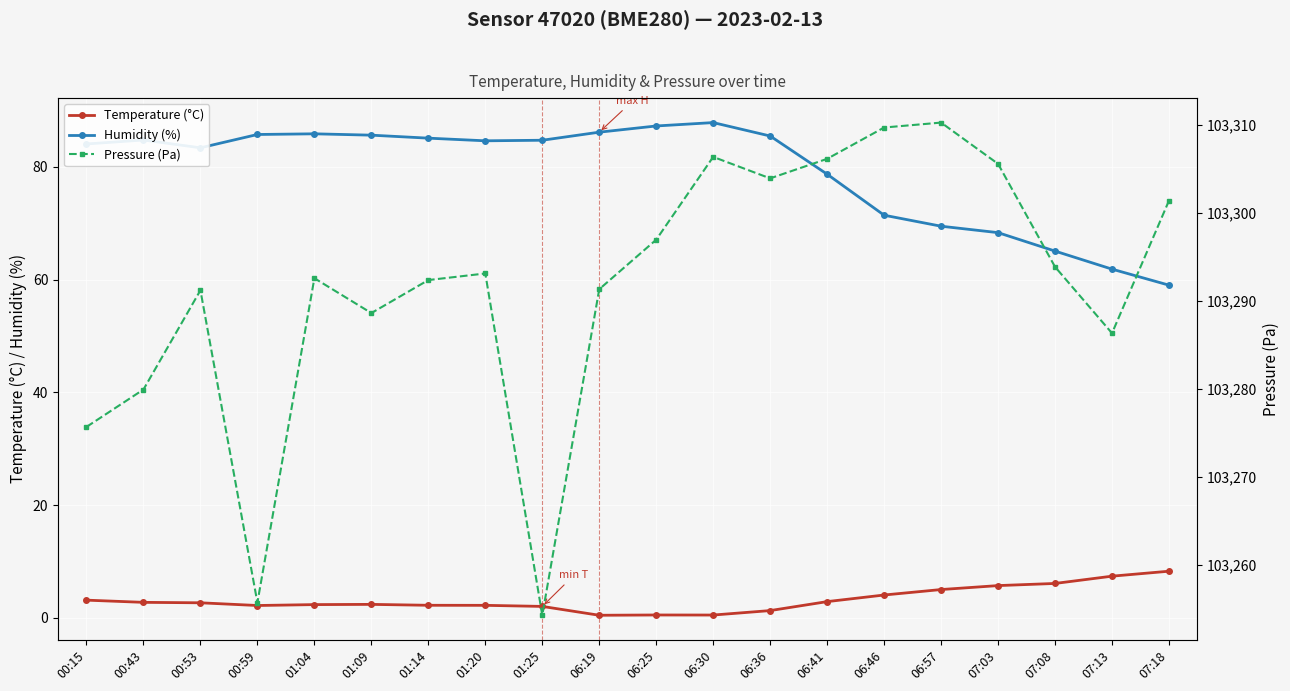

True or false: Temperature (°C) and Humidity (%) cross at least once.

False